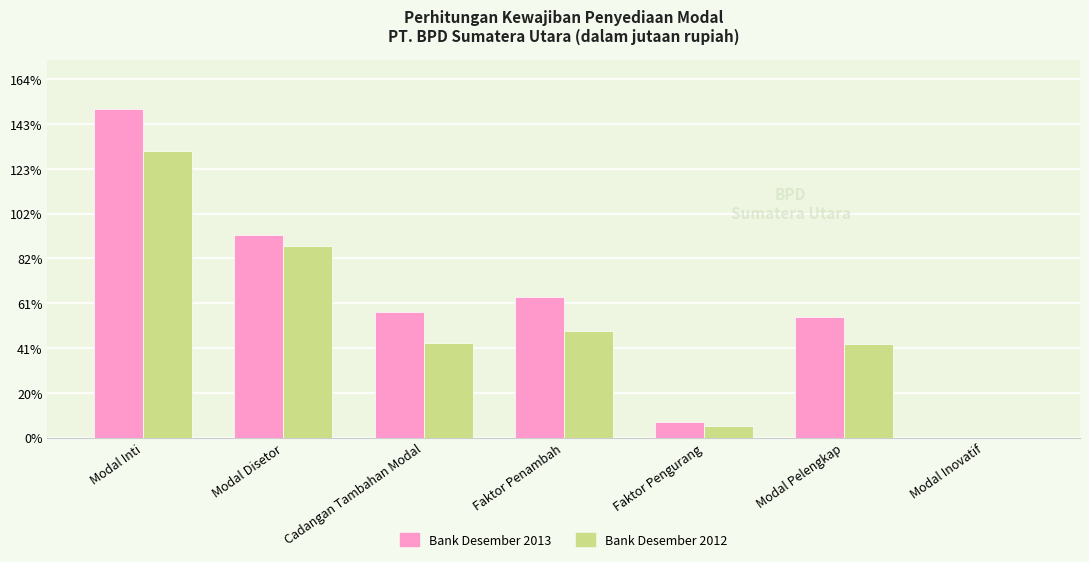

Reading left to right, list all the values displayed in this chart.

Bank Desember 2013: Modal Inti=1464998	Modal Disetor=906523	Cadangan Tambahan Modal=558475	Faktor Penambah=626975	Faktor Pengurang=68500	Modal Pelengkap=538852	Modal Inovatif=0
Bank Desember 2012: Modal Inti=1277428	Modal Disetor=854819	Cadangan Tambahan Modal=422984	Faktor Penambah=475033	Faktor Pengurang=52049	Modal Pelengkap=417307	Modal Inovatif=0